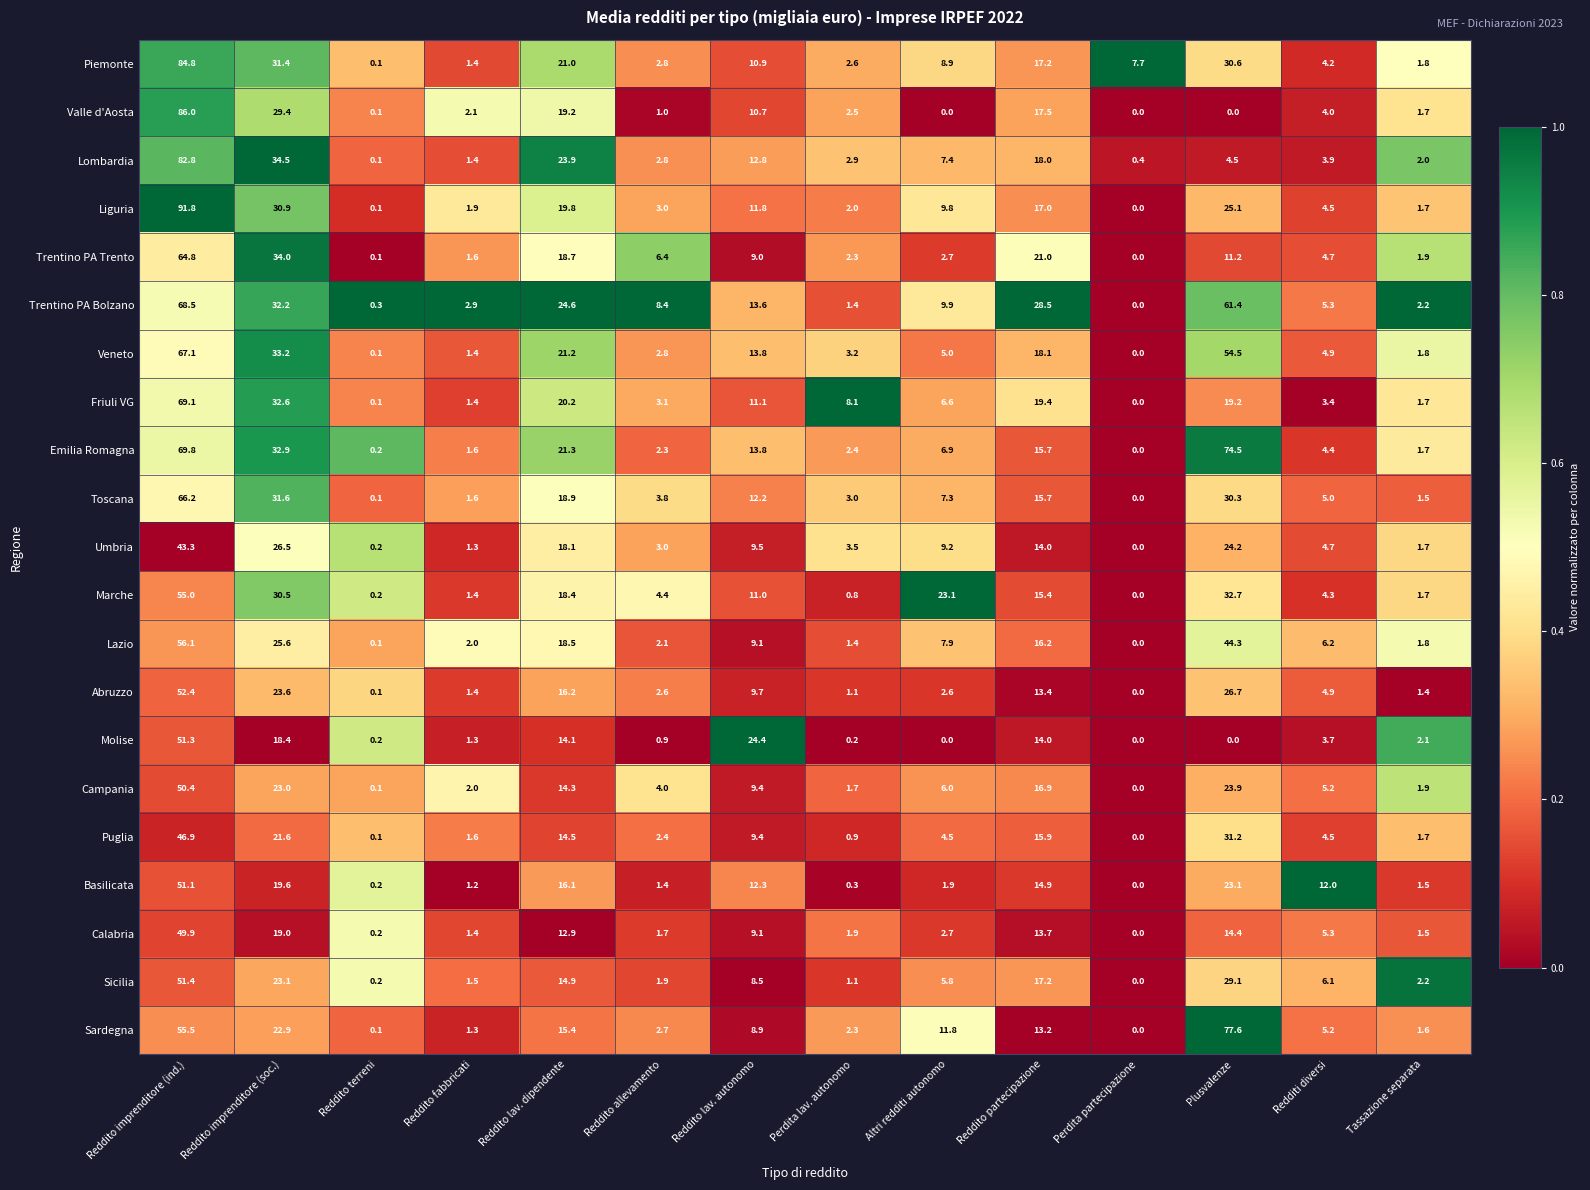

Where is Trentino PA Bolzano nearest to the value 34?

Reddito imprenditore (soc.)